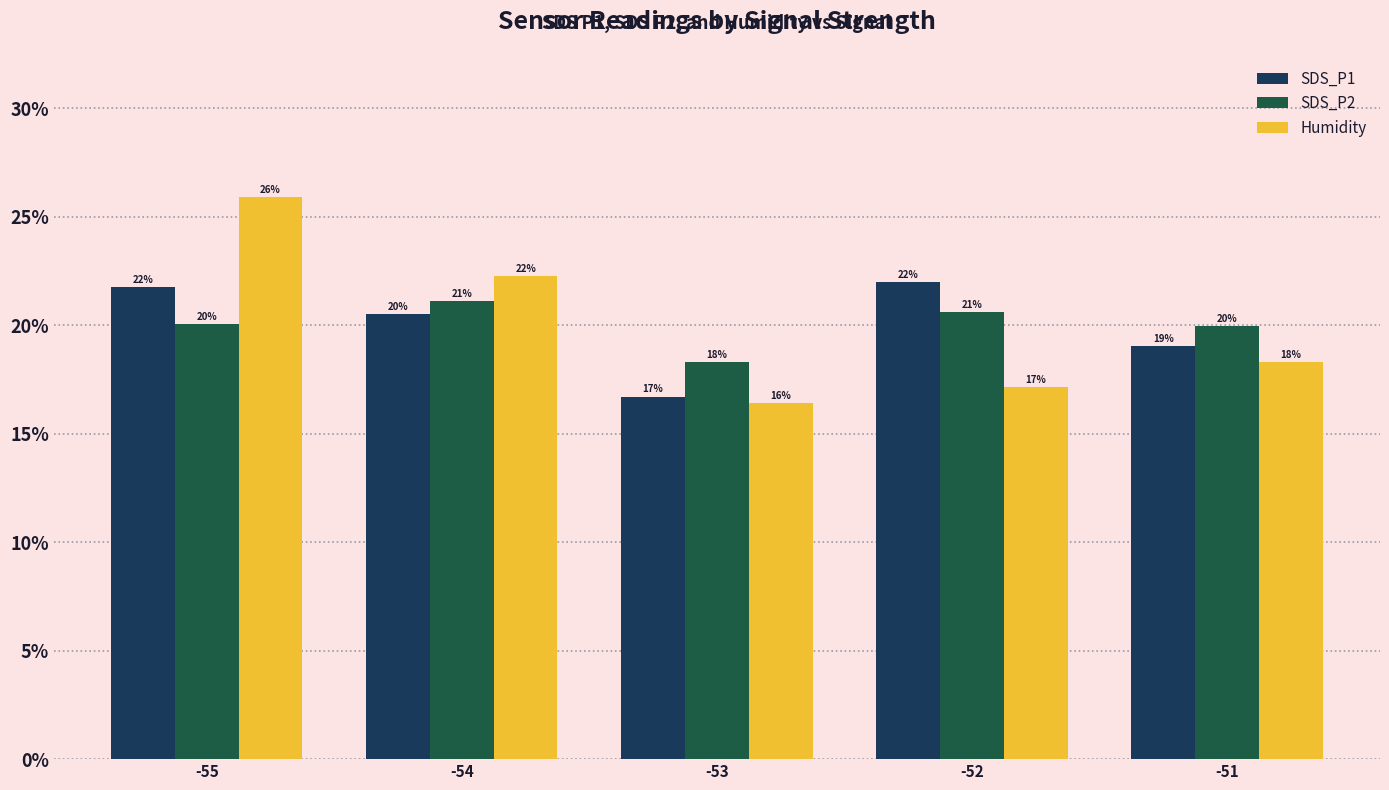

What value does the SDS_P2 series have at -51?

20.0